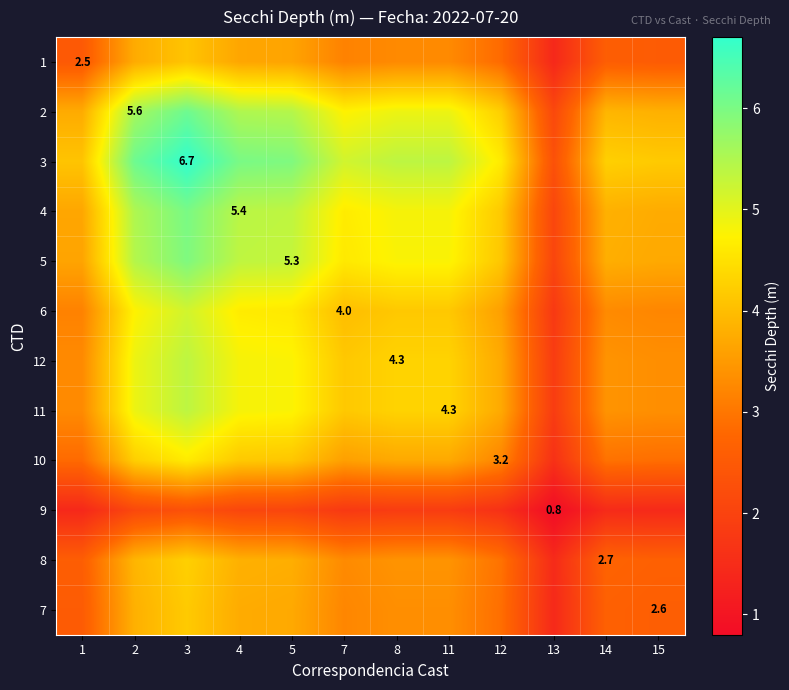

What is the sum of the 1 values at 13 and 7?

4.6